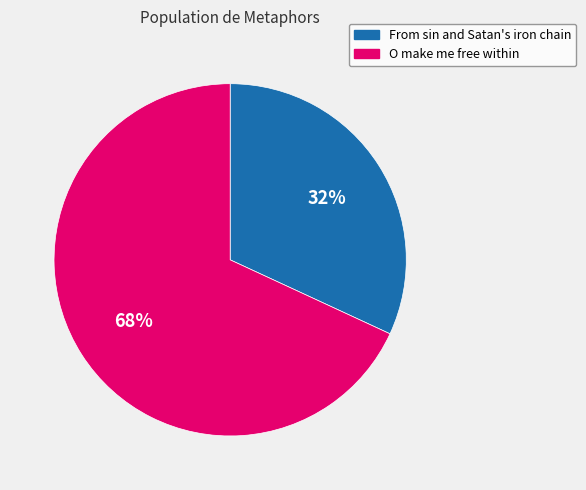

To the nearest percent, what is the difference between the O make me free within and From sin and Satan's iron chain slice percentages?

36%